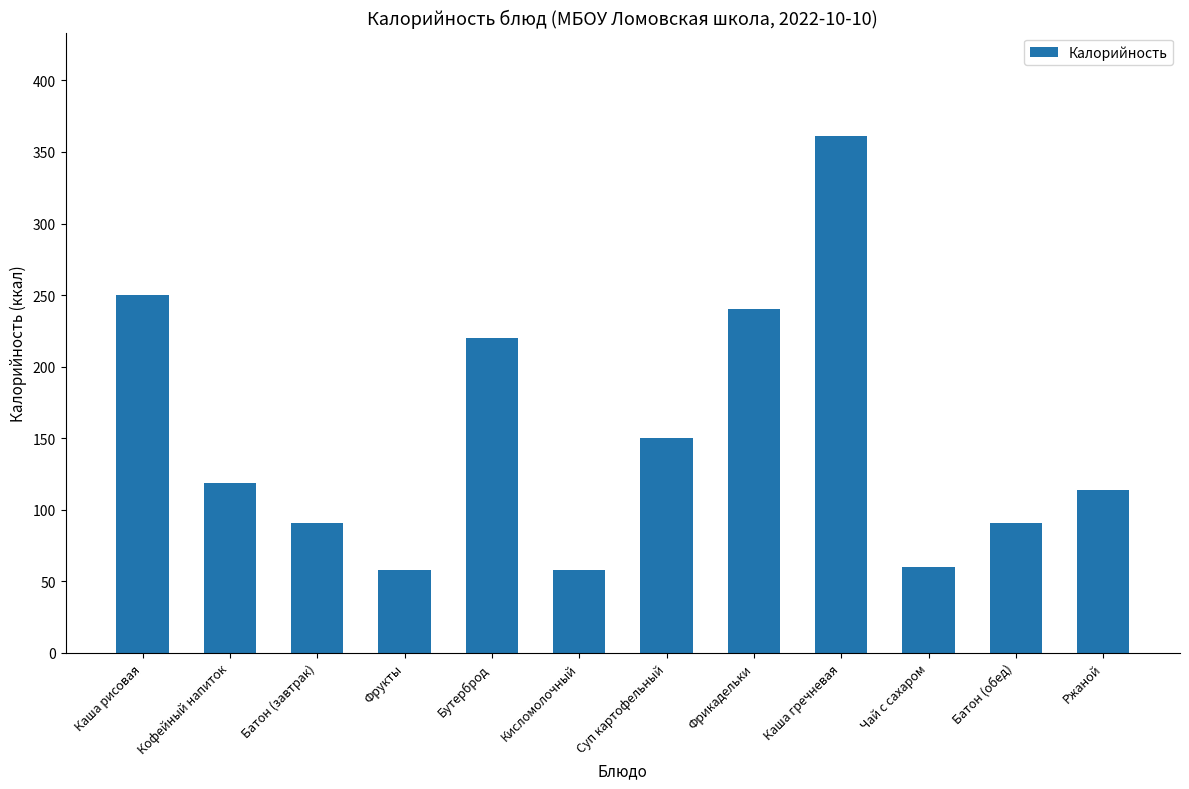

Count the number of data series in this chart.

1